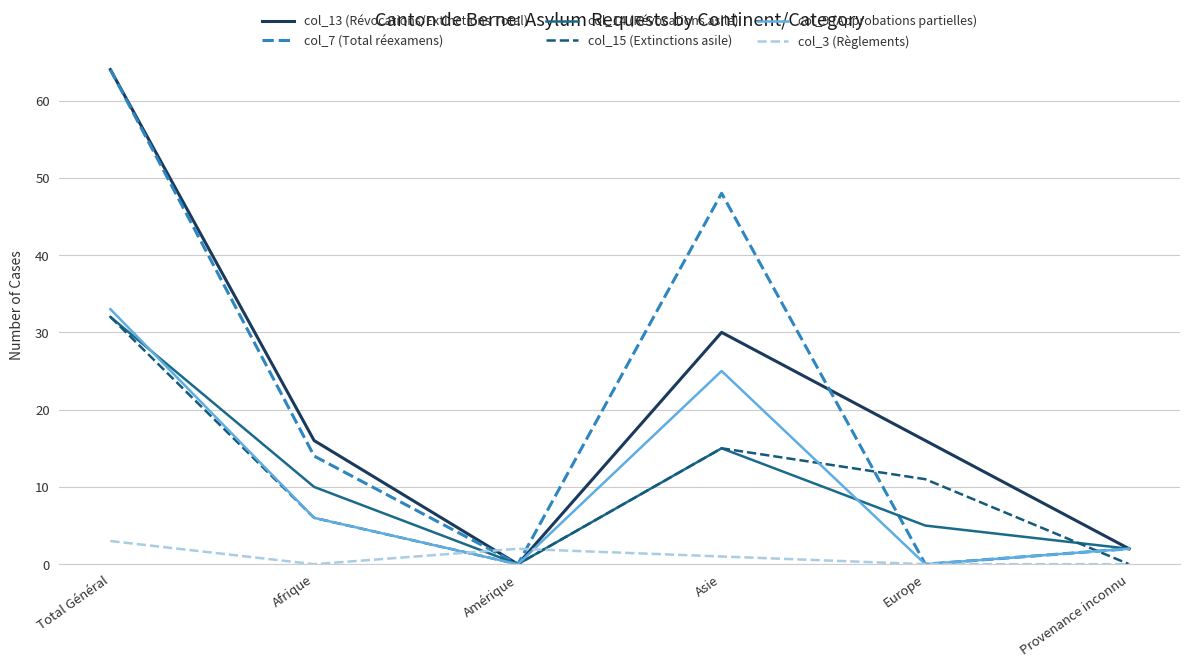

True or false: col_9 (Approbations partielles) has a value of 33 at Total Général.

True